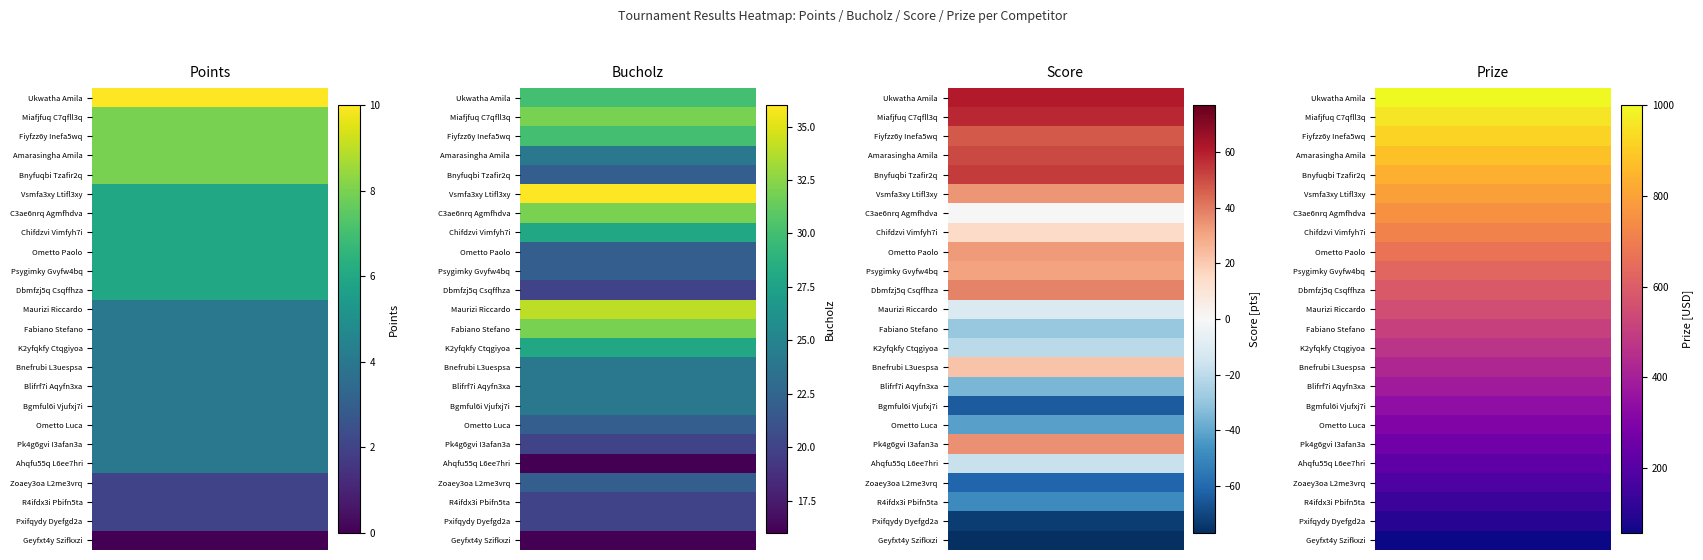

The value of Score at Amarasingha Amila is 27. True or false?

False